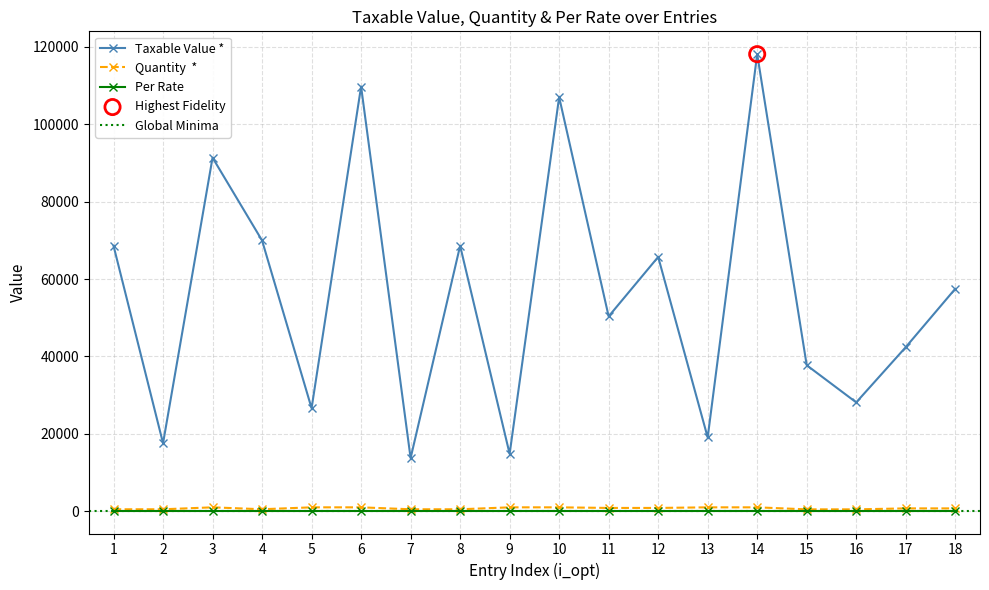

Which series reaches the minimum Y coordinate?

Quantity  *